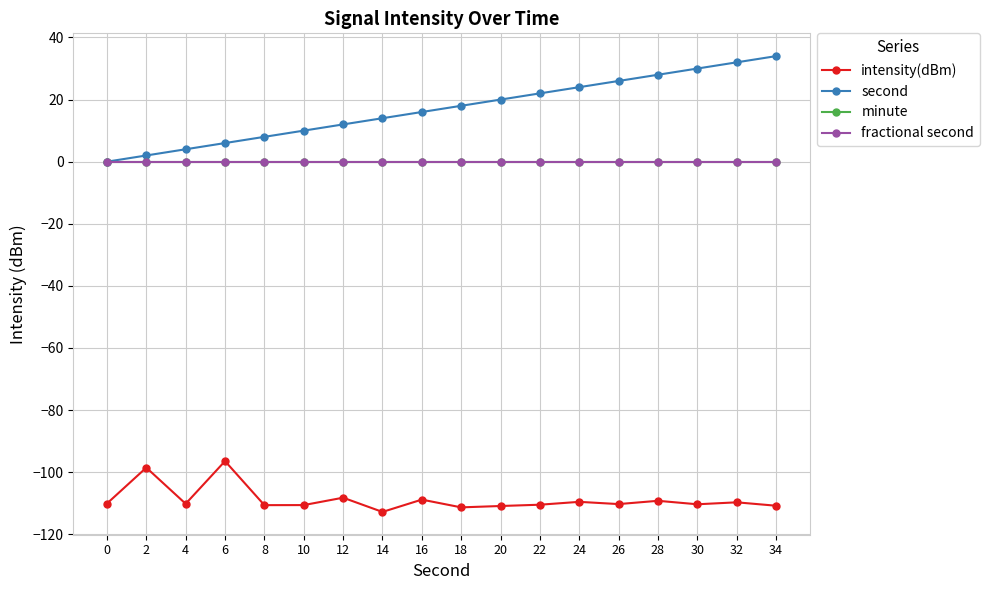

What are all the series names shown in the legend?

intensity(dBm), second, minute, fractional second